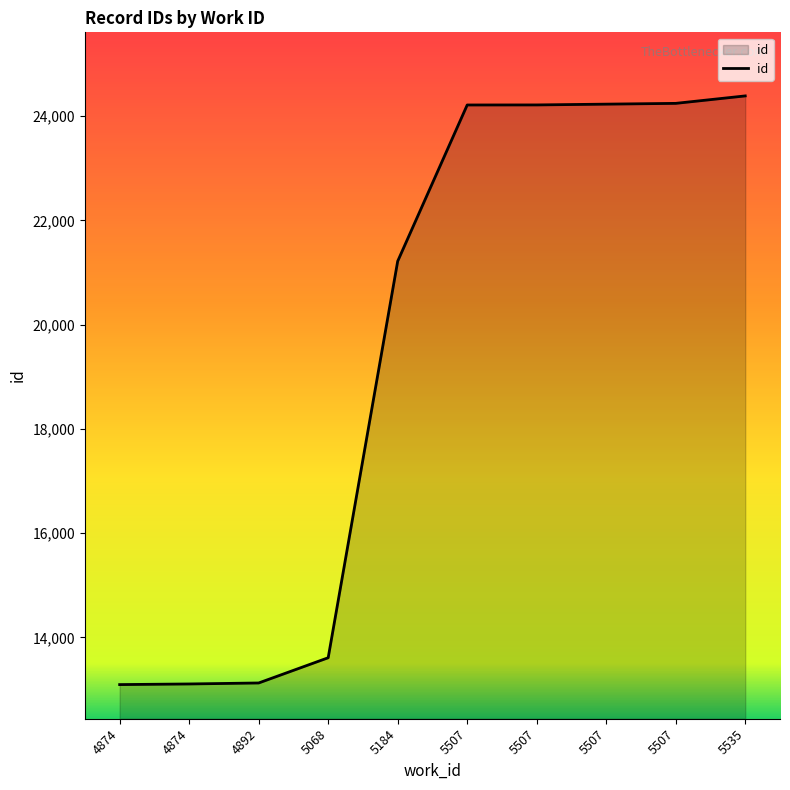

True or false: the data has more than 1 interior local peaks.

False